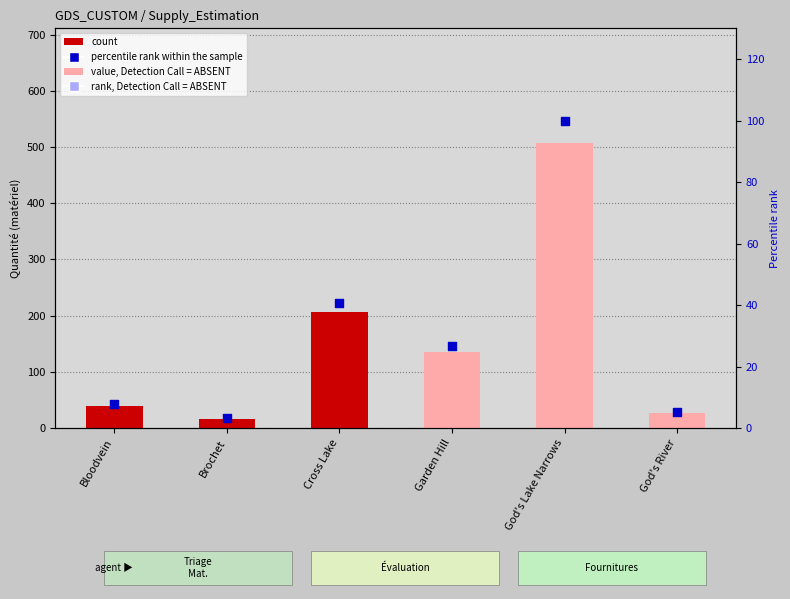

What are all the series names shown in the legend?

count, percentile rank within the sample